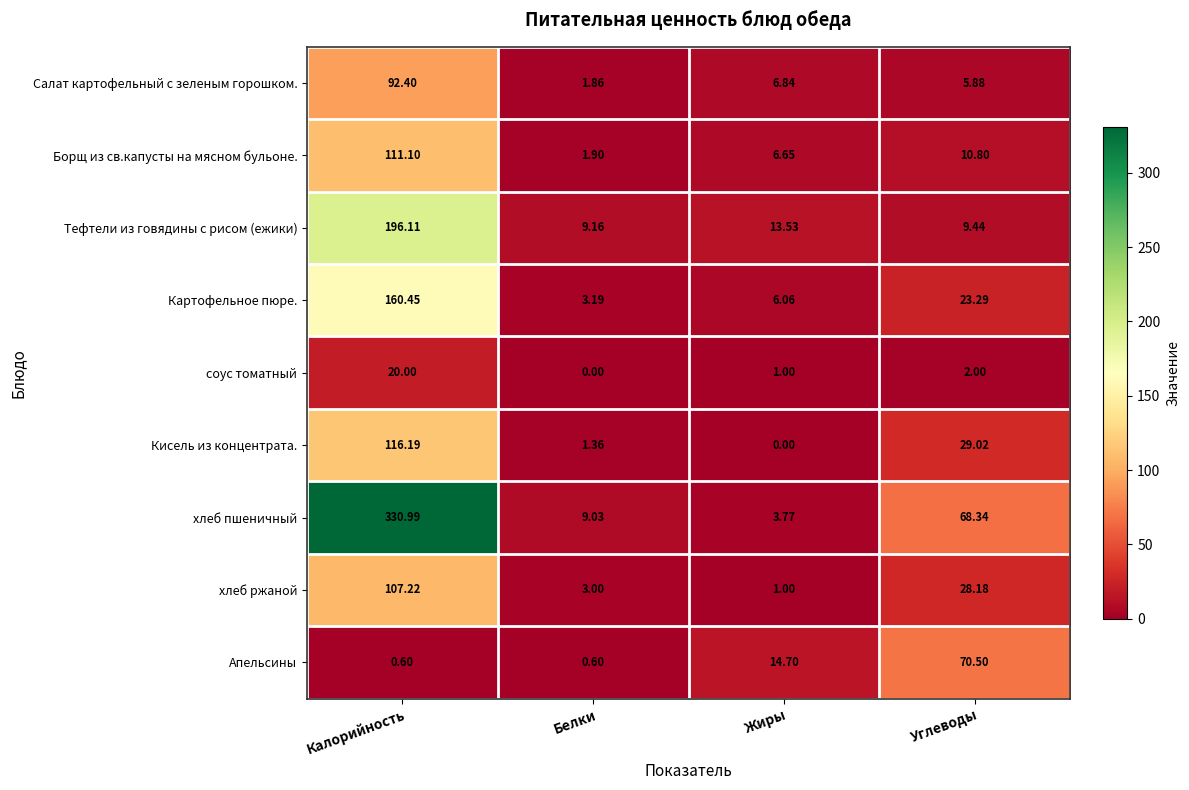

Which series changed the most between Калорийность and Жиры?

хлеб пшеничный